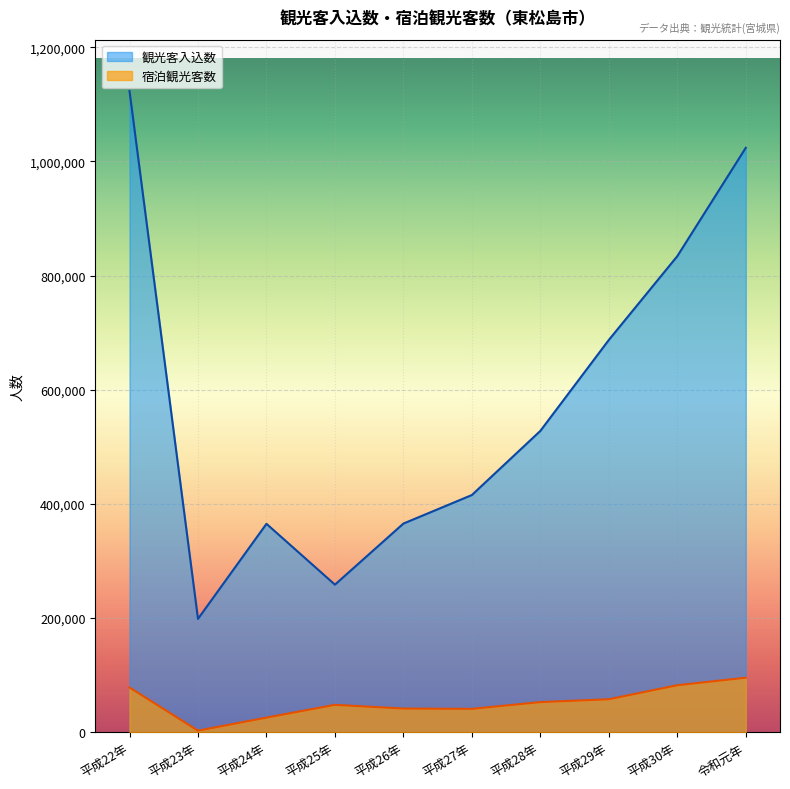

What is the value of the 宿泊観光客数 point at the 3rd from the left?

25674